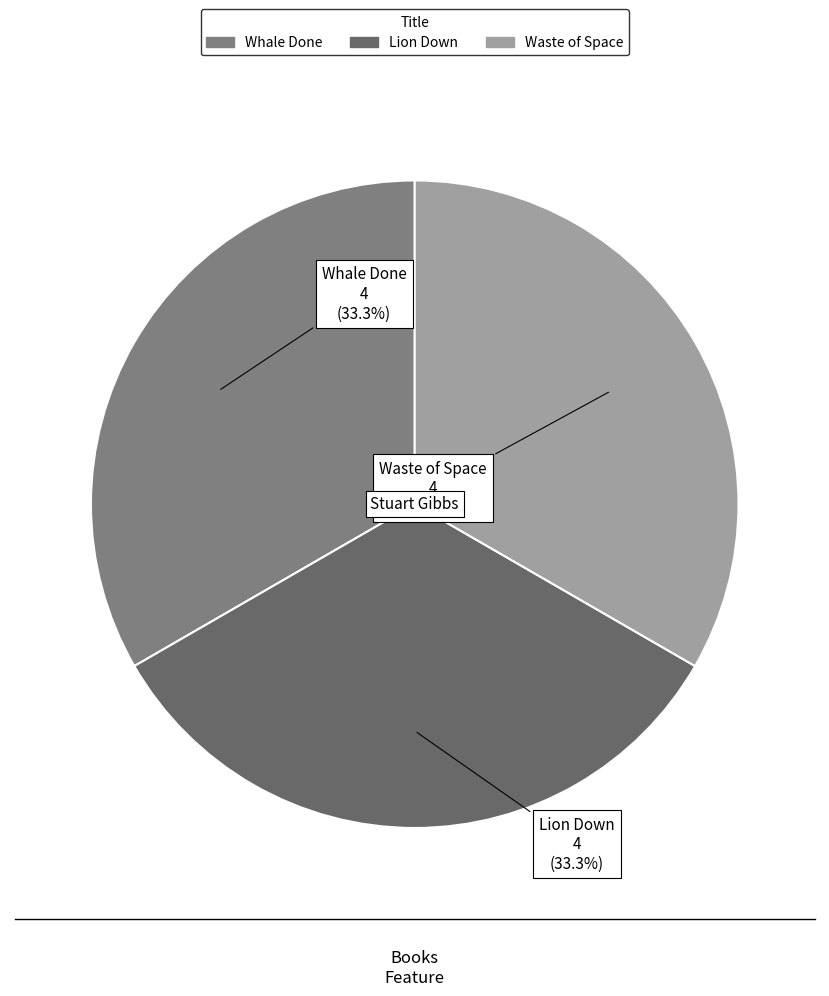

Is Waste of Space the majority of the pie?

No